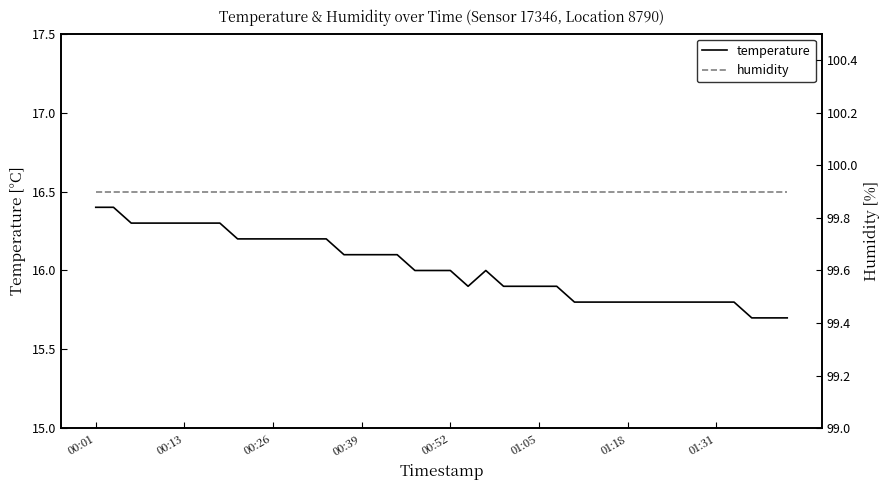

What is the maximum value for temperature?

16.4